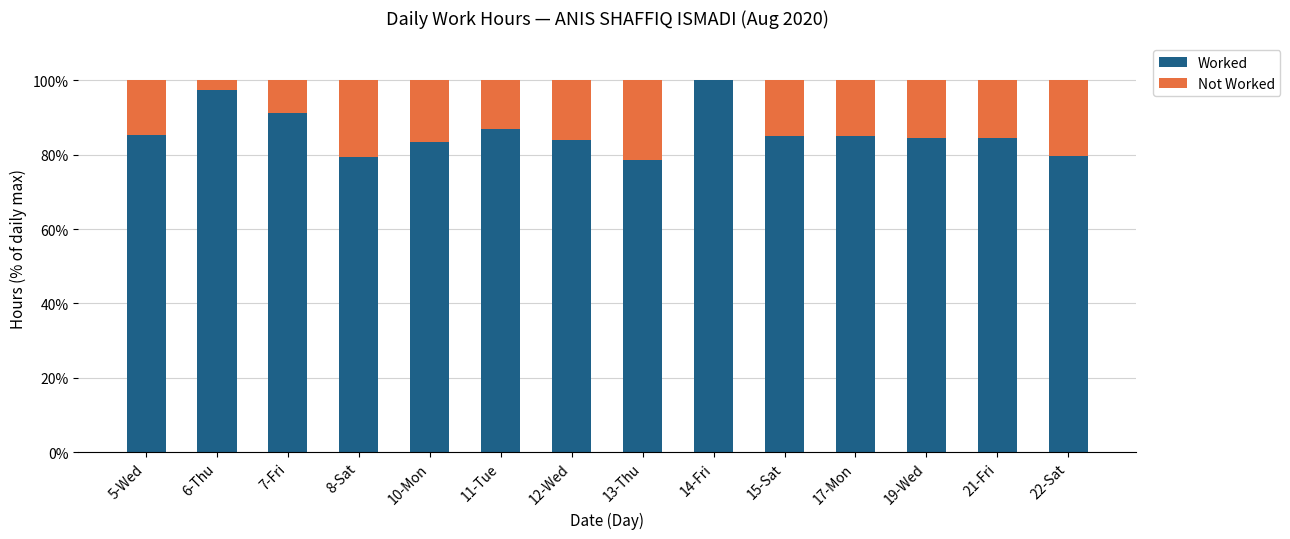

What is the total value across all series at 10-Mon?

100.0